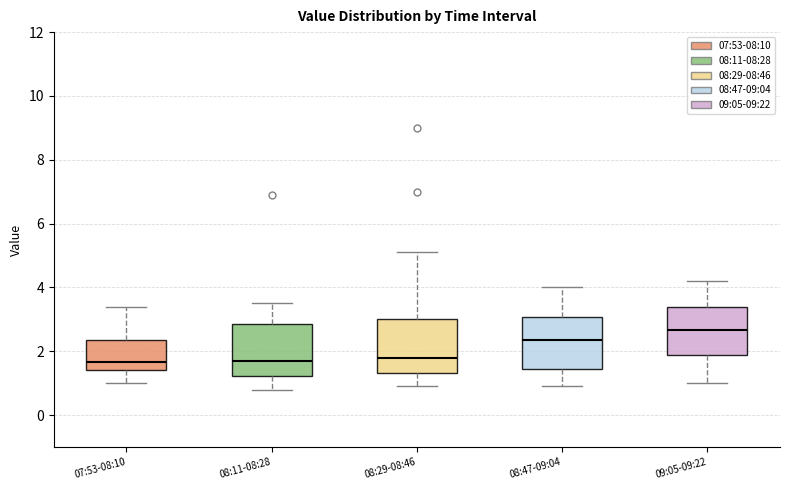

Reading left to right, transcribe this box plot: for each box, give where its median line is, the range the box spans, and where its two whiskers end, as read against the y-axis. The values are not printed on the chart, so give them approximately, as read against the axis.

07:53-08:10: median 1.6, box 1.4 to 2.4, whiskers 1.0 to 3.4
08:11-08:28: median 1.8, box 1.2 to 2.8, whiskers 0.8 to 3.6
08:29-08:46: median 1.8, box 1.4 to 3.0, whiskers 1.0 to 5.2
08:47-09:04: median 2.4, box 1.4 to 3.0, whiskers 1.0 to 4.0
09:05-09:22: median 2.6, box 1.8 to 3.4, whiskers 1.0 to 4.2